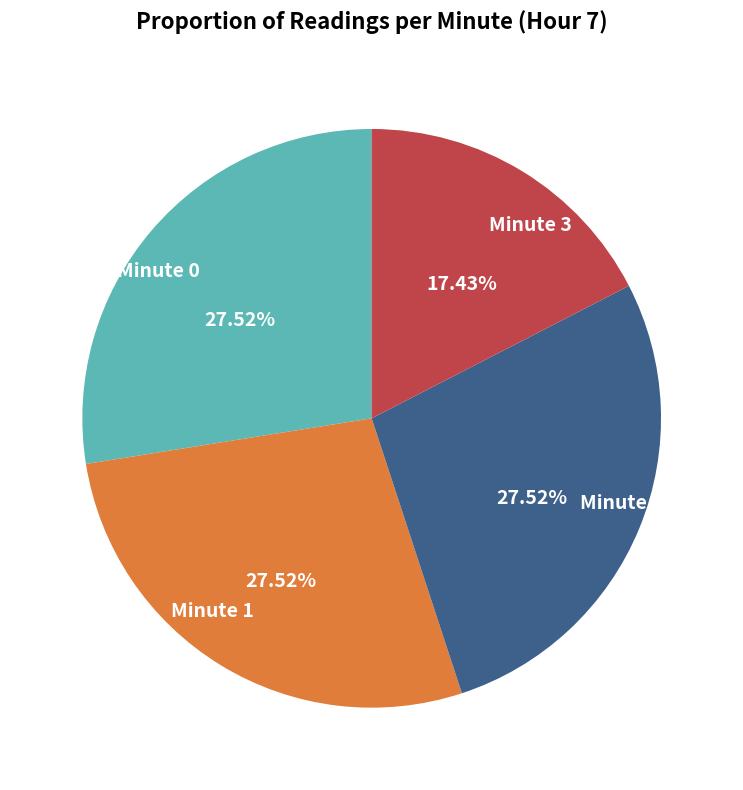

Does any single category account for the majority?

No